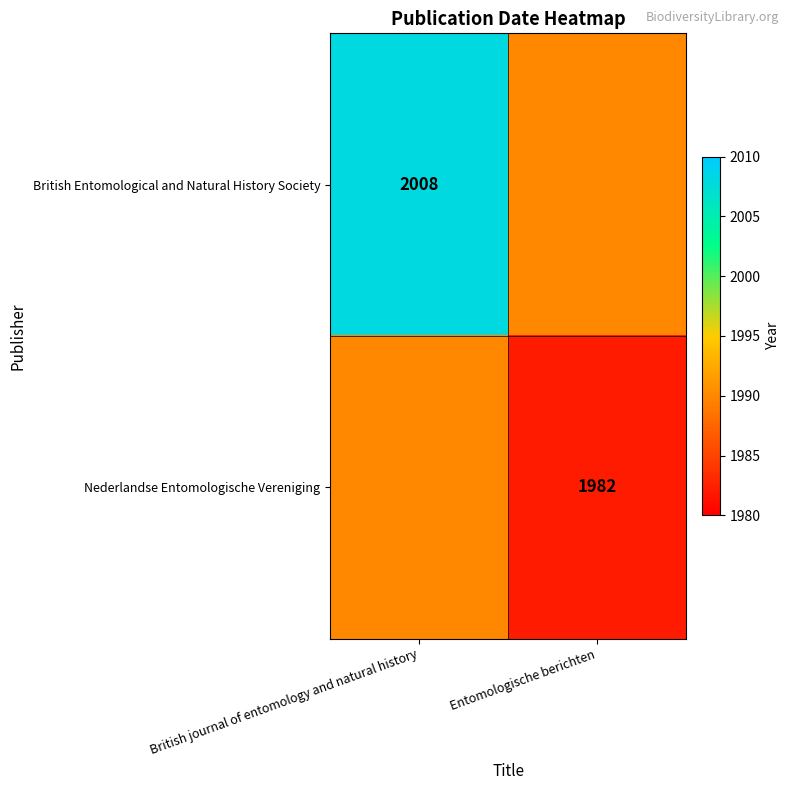

Is the value of Nederlandse Entomologische Vereniging at Entomologische berichten greater than the value of British Entomological and Natural History Society at British journal of entomology and natural history?

No